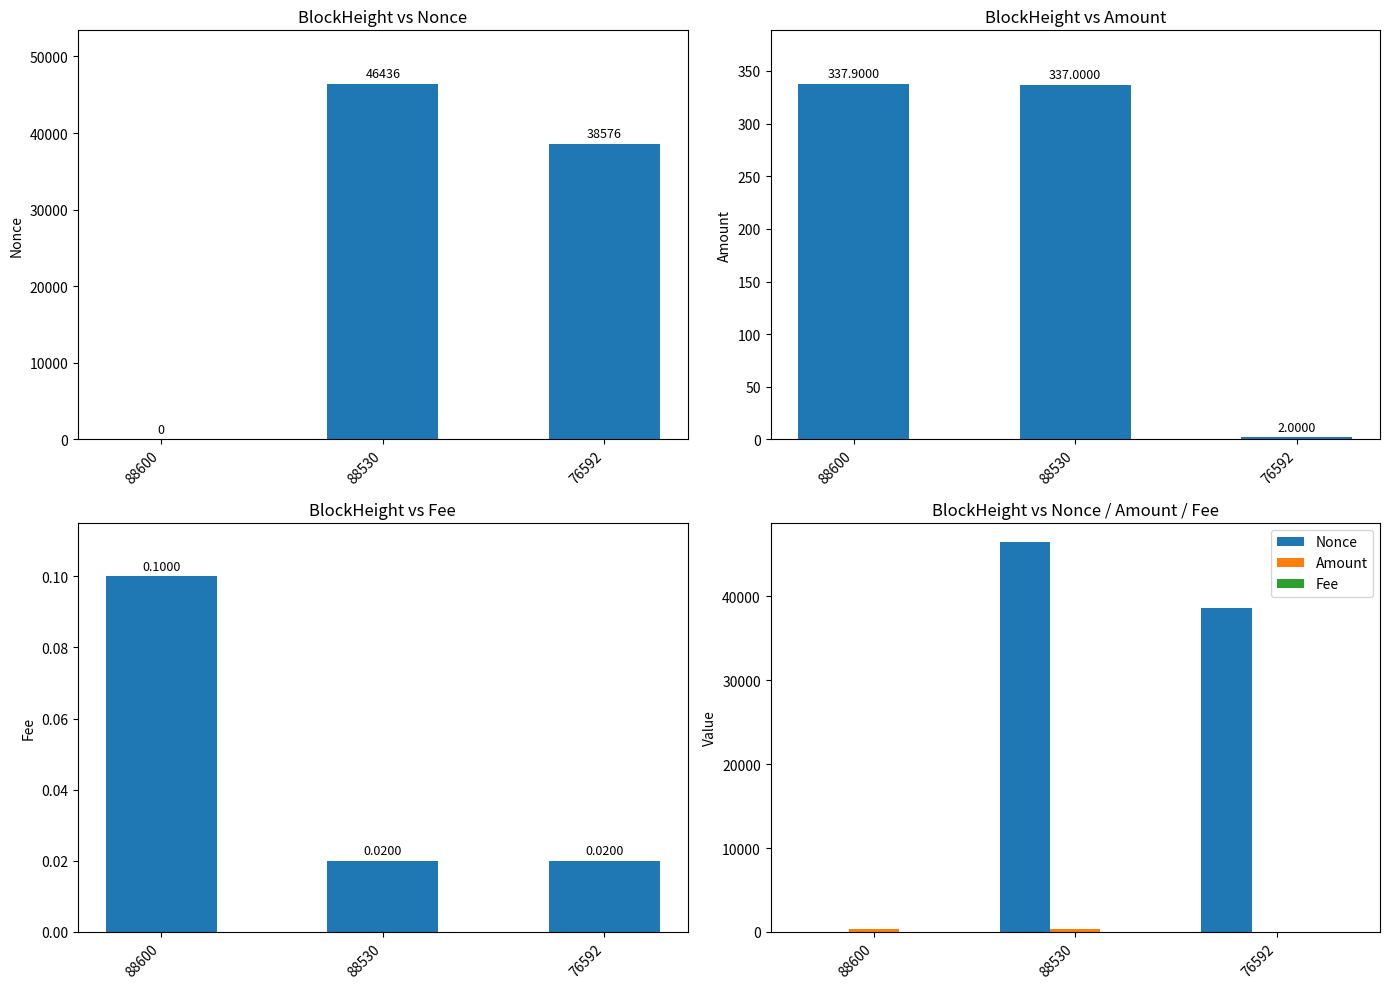

How many data points does each series have?

3